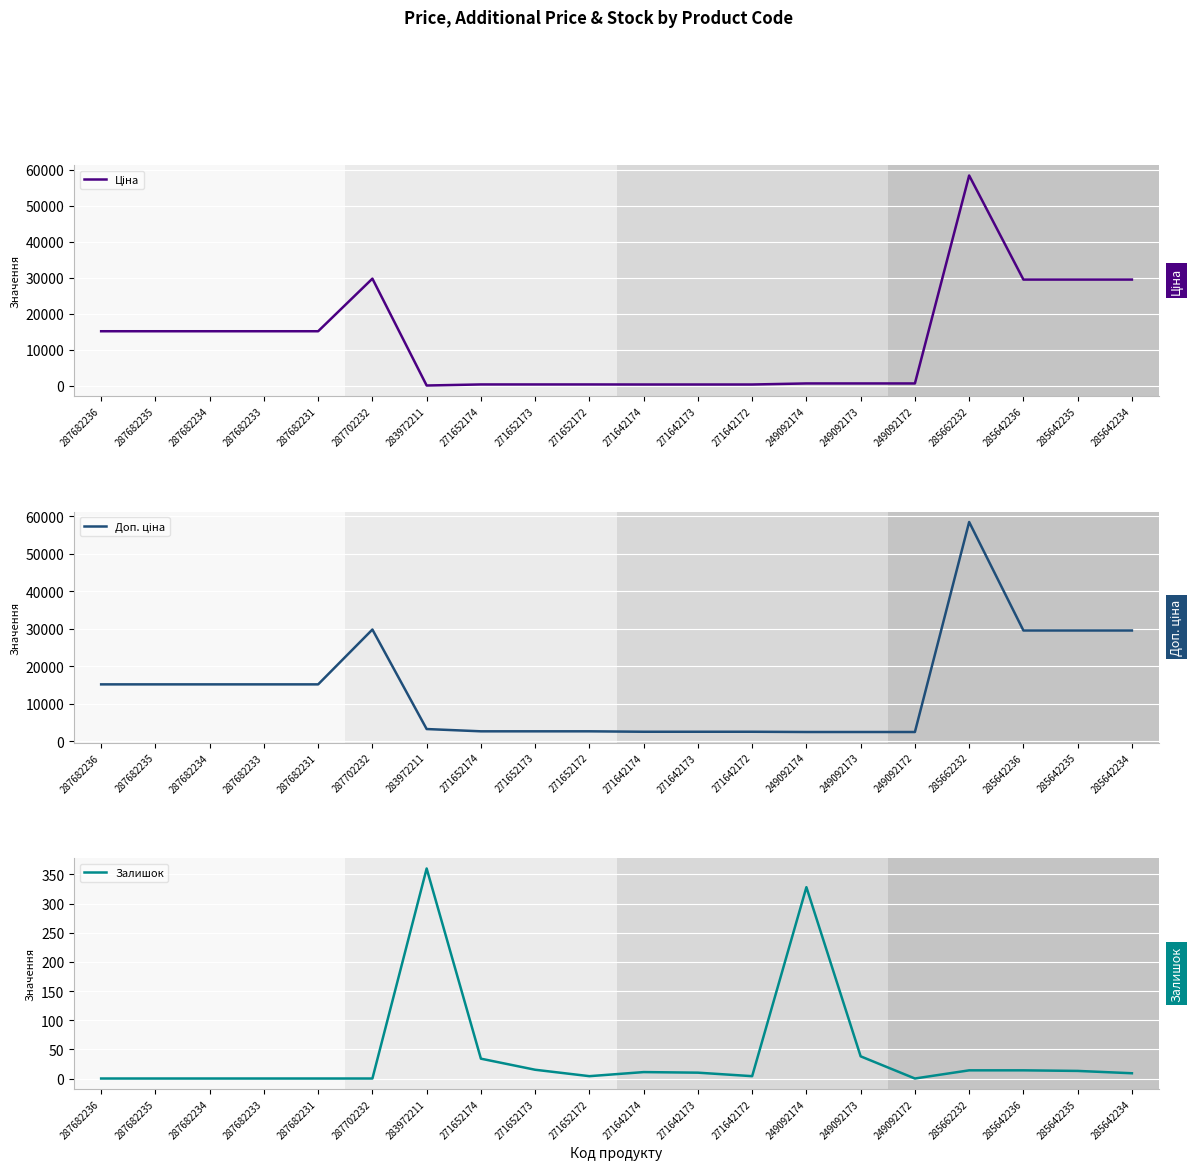

At how many categories does at least one series exceed 24750?

5